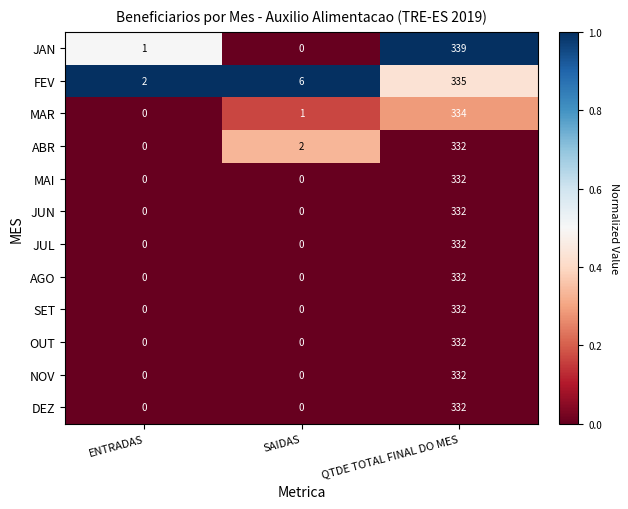

What is the average value of the AGO series?

111